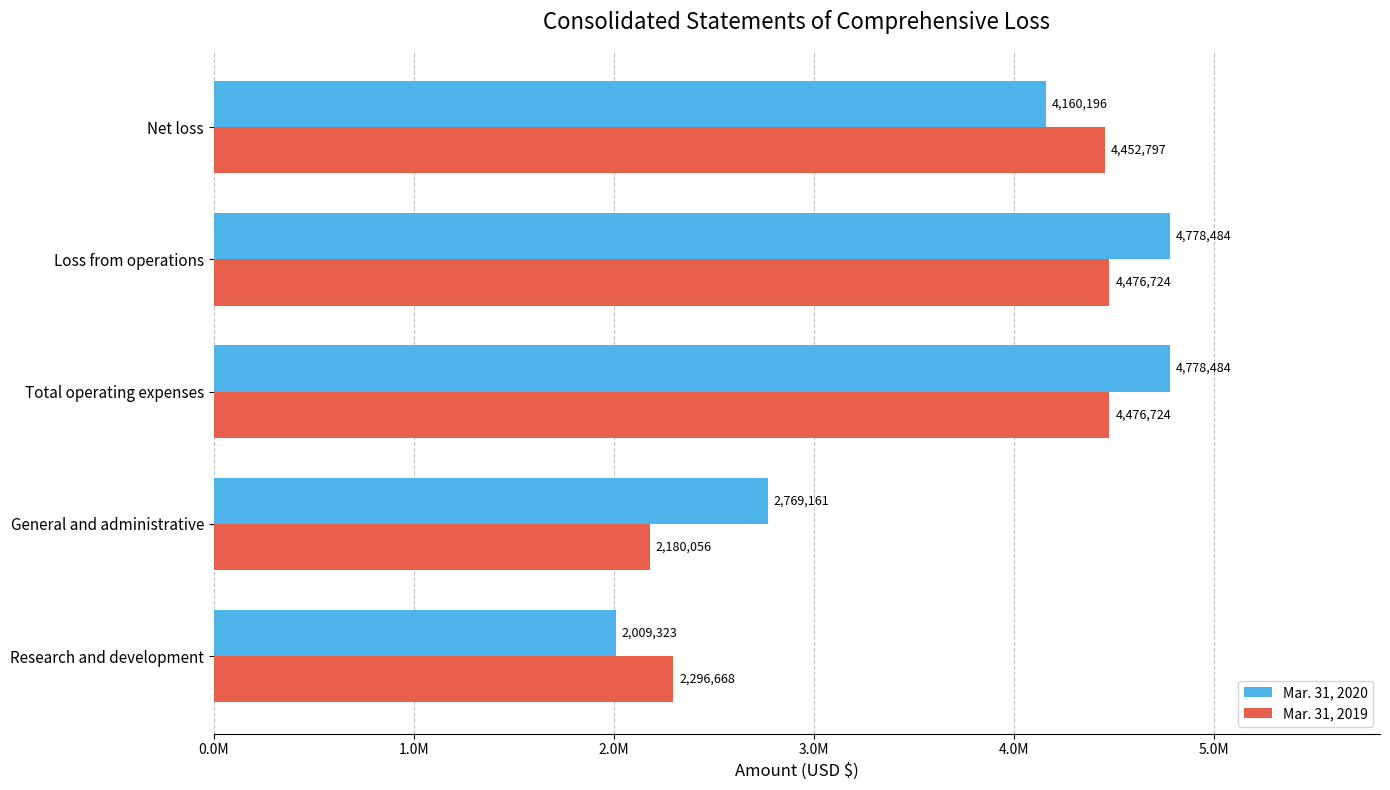

What are all the series names shown in the legend?

Mar. 31, 2020, Mar. 31, 2019